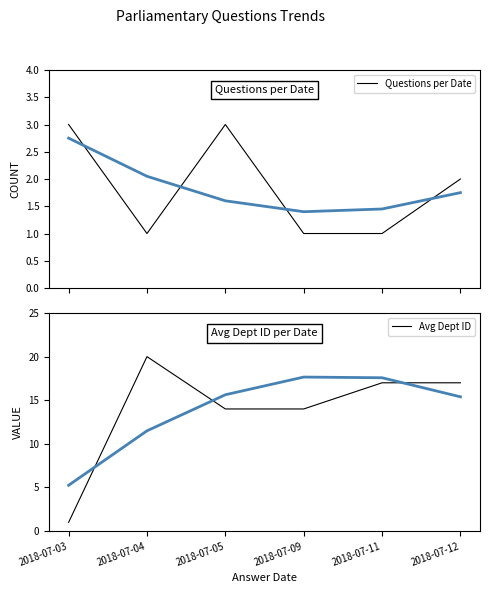

Reading left to right, list all the values displayed in this chart.

Questions per Date: 2018-07-03=3	2018-07-04=1	2018-07-05=3	2018-07-09=1	2018-07-11=1	2018-07-12=2
Avg Dept ID: 2018-07-03=1	2018-07-04=20	2018-07-05=14	2018-07-09=14	2018-07-11=17	2018-07-12=17